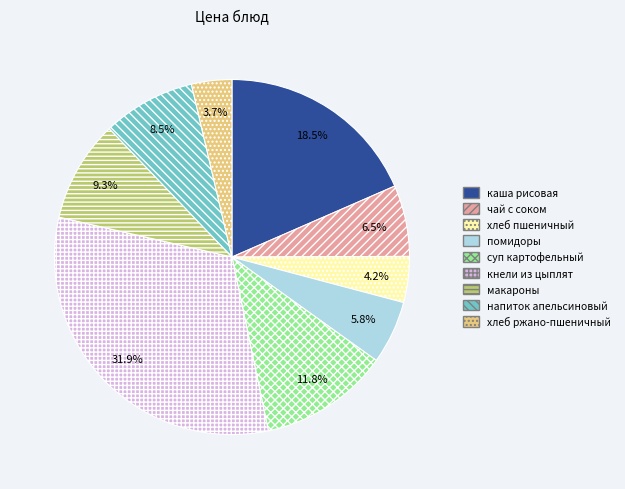

To the nearest percent, what is the difference between the largest and smallest slice percentages?

28%